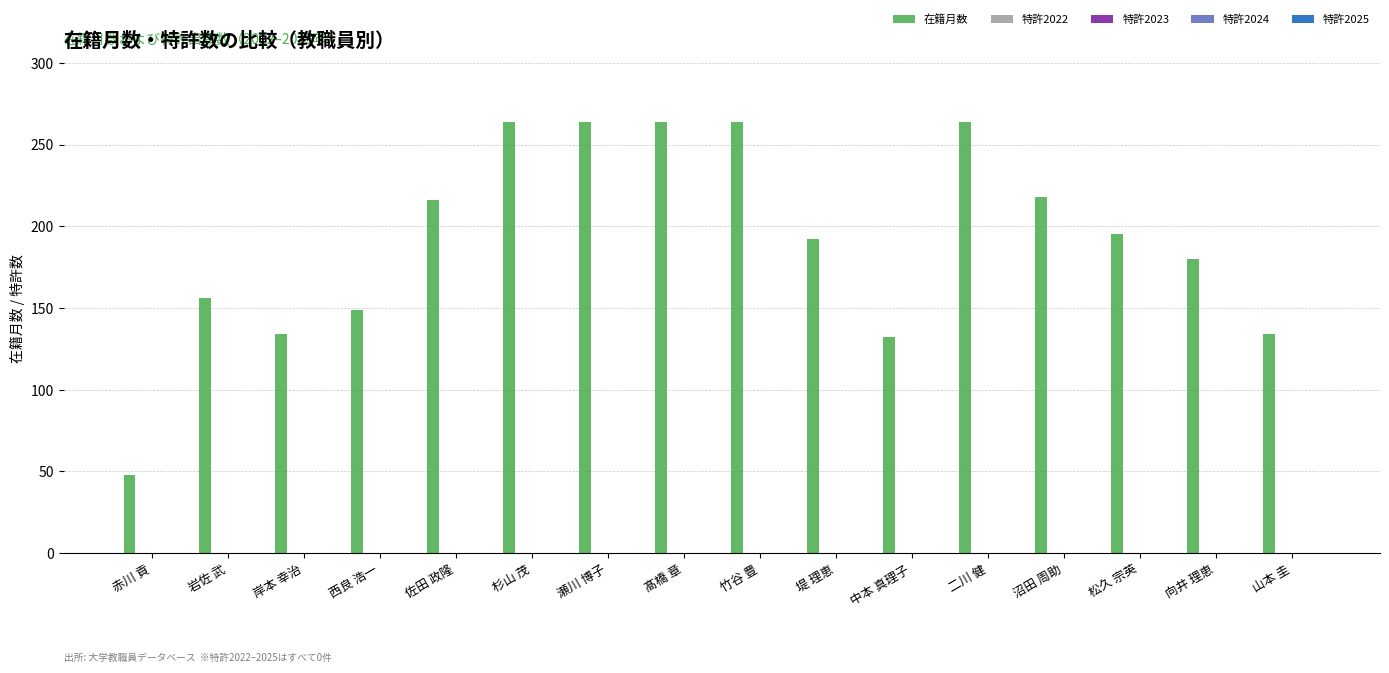

What is the average value?

192